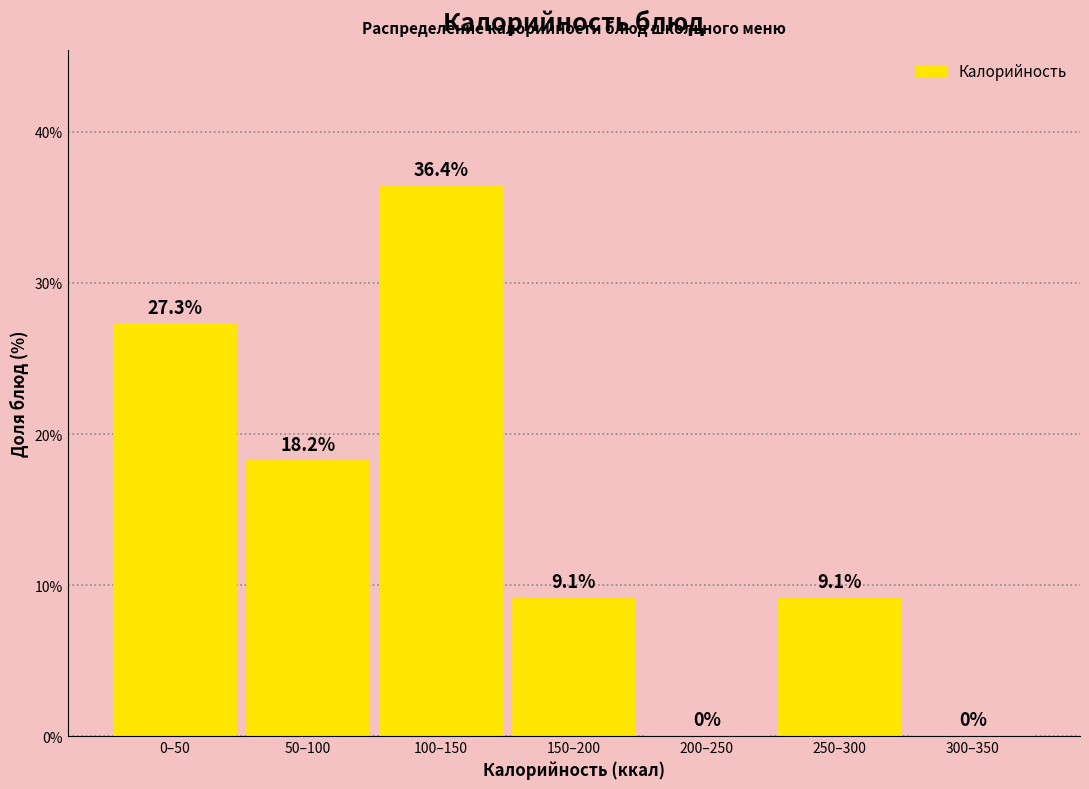

Reading left to right, list all the values displayed in this chart.

0–50=27.3	50–100=18.2	100–150=36.4	150–200=9.1	200–250=0.0	250–300=9.1	300–350=0.0